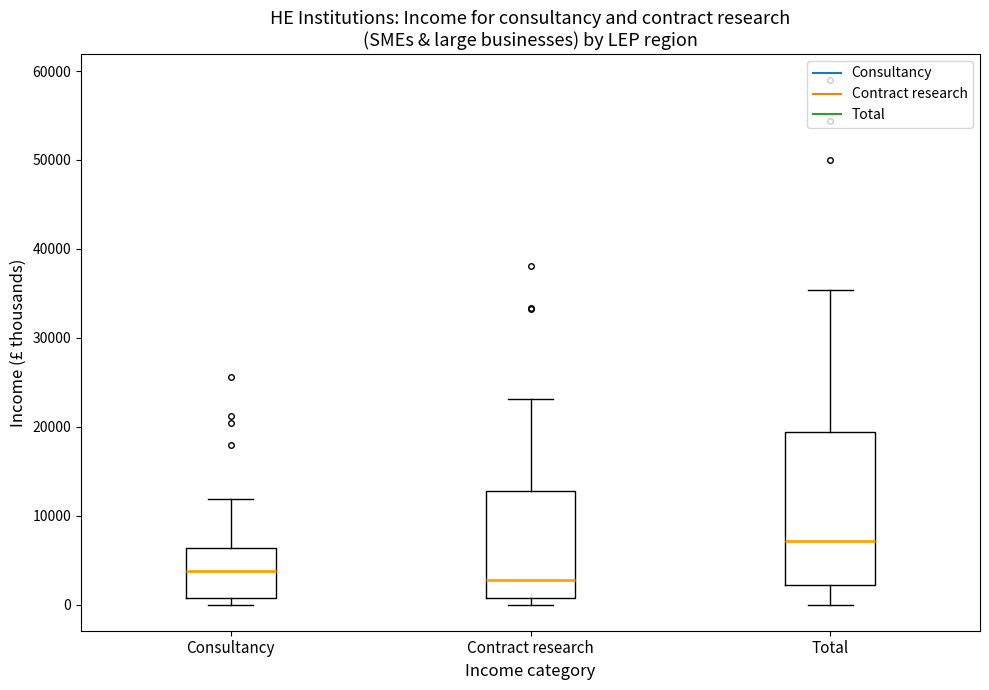

Which box is the tallest, from its lower edge to its upper edge?

Total